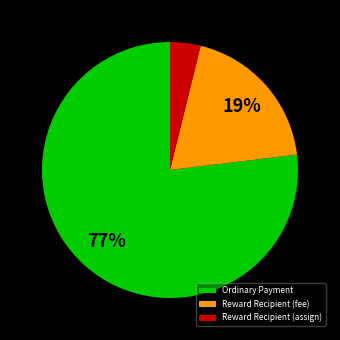

Is Ordinary Payment the majority of the pie?

Yes